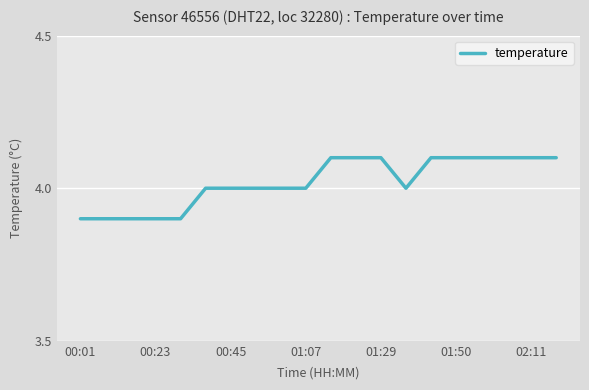

What is the maximum value shown in the chart?

4.1